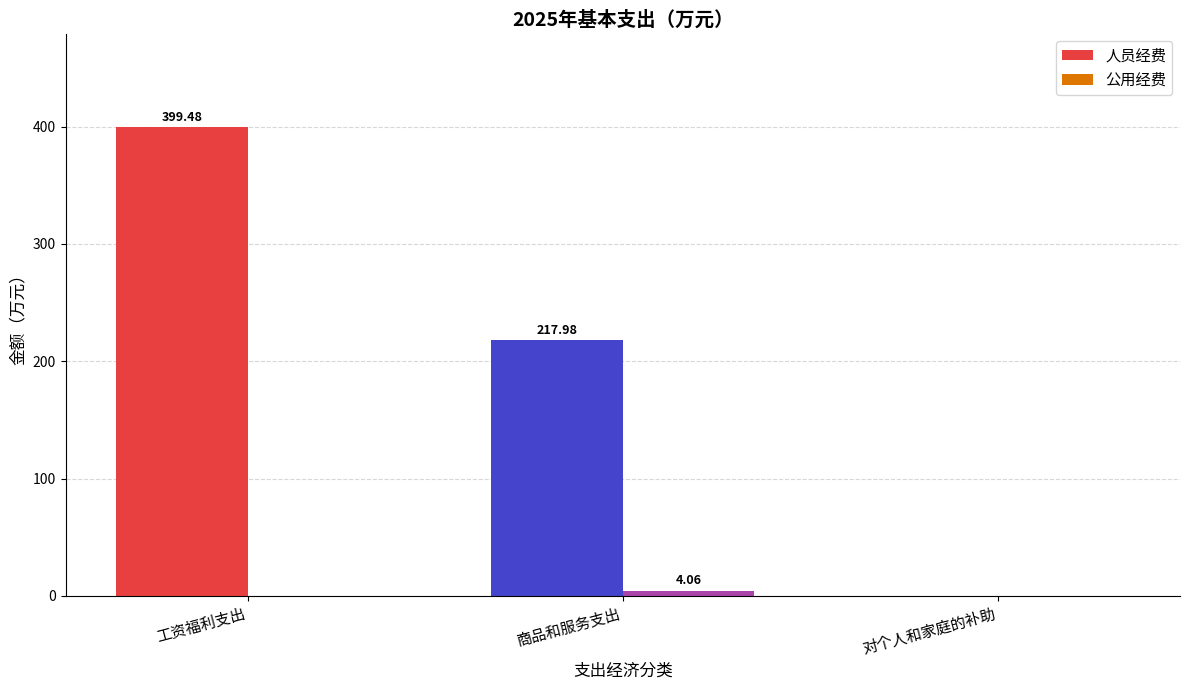

Which series has the largest total across all categories?

人员经费